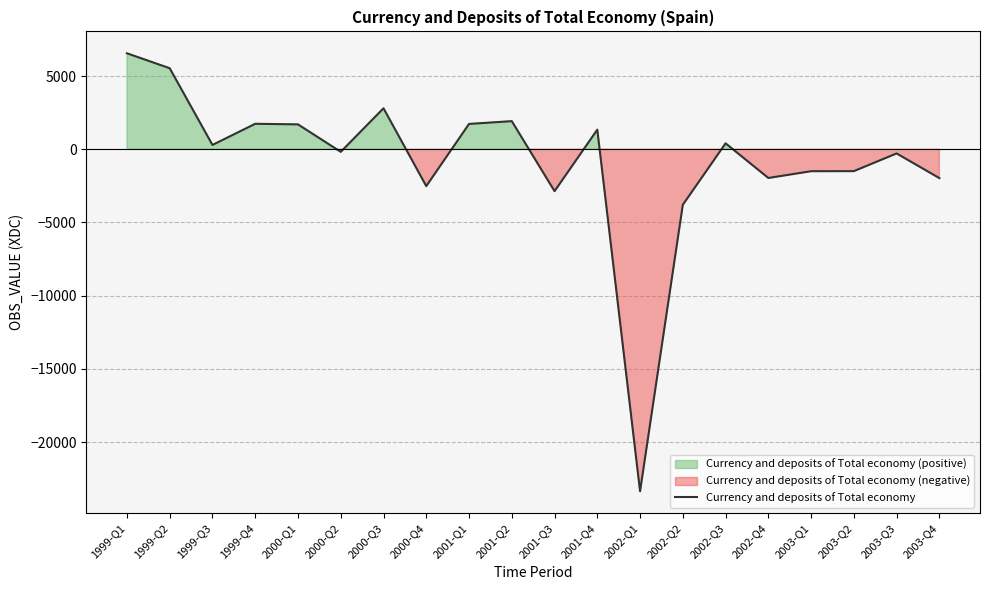

Count the number of values greater than 293.

9